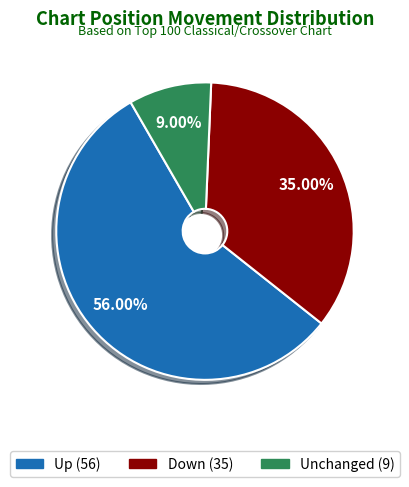

To the nearest percent, what is the average slice percentage?

33%